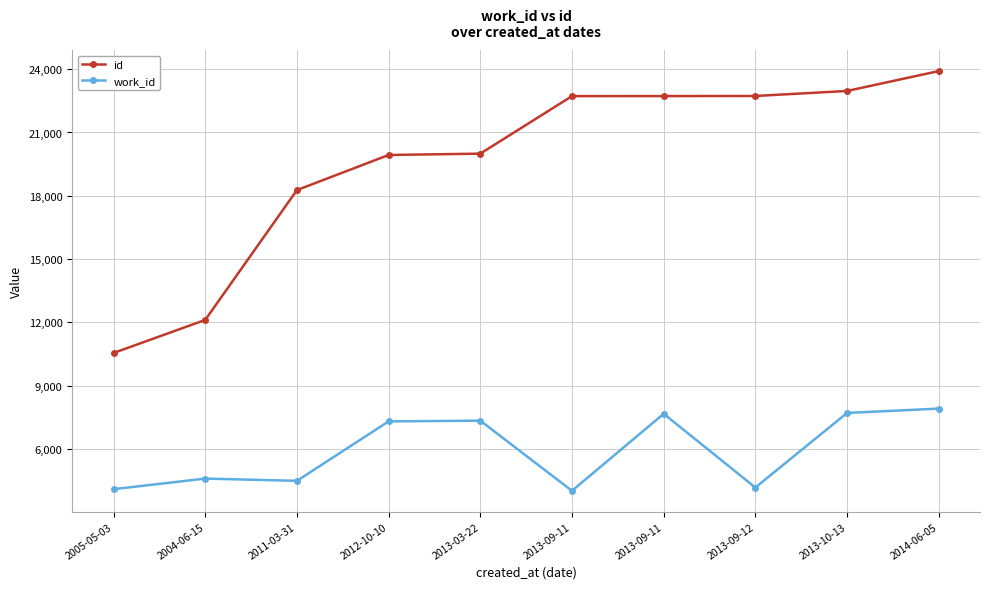

Which series has the largest range (max minus min)?

id